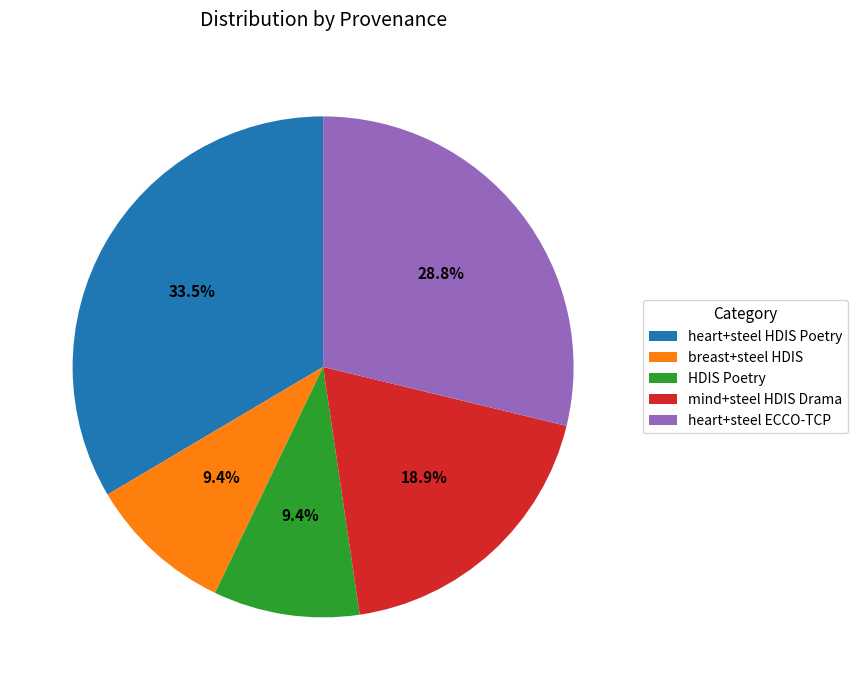

What is the ratio of the value at heart+steel ECCO-TCP to the value at HDIS Poetry?

3.1